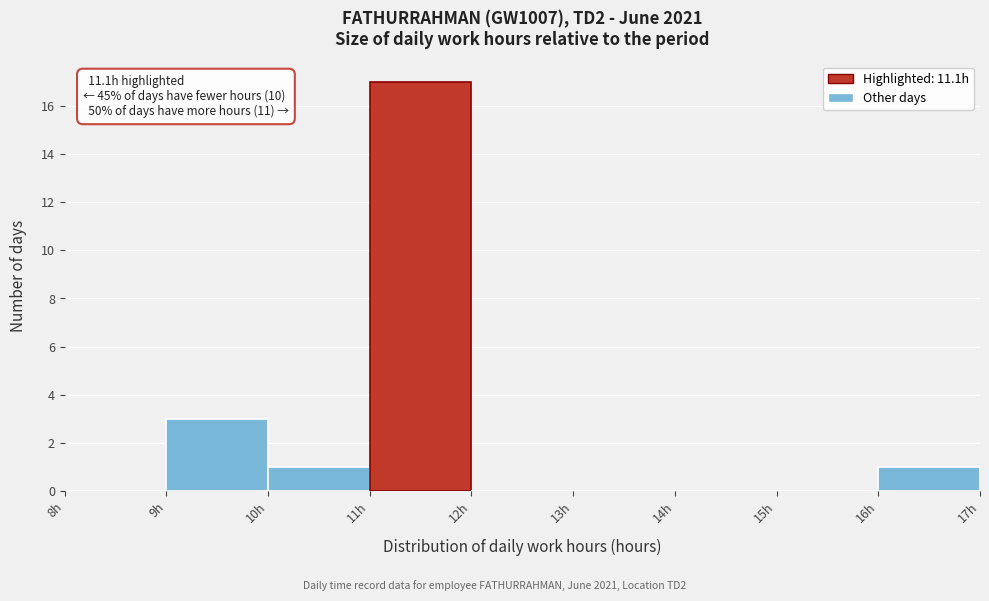

Which range on the x-axis has the tallest bar?

11 to 12